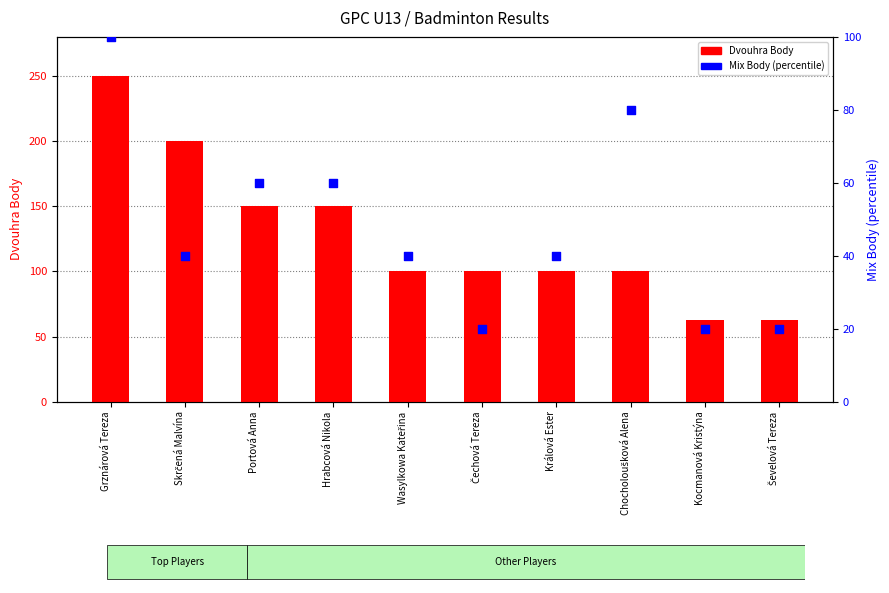

At which category is the sum across all series the highest?

Grznárová Tereza